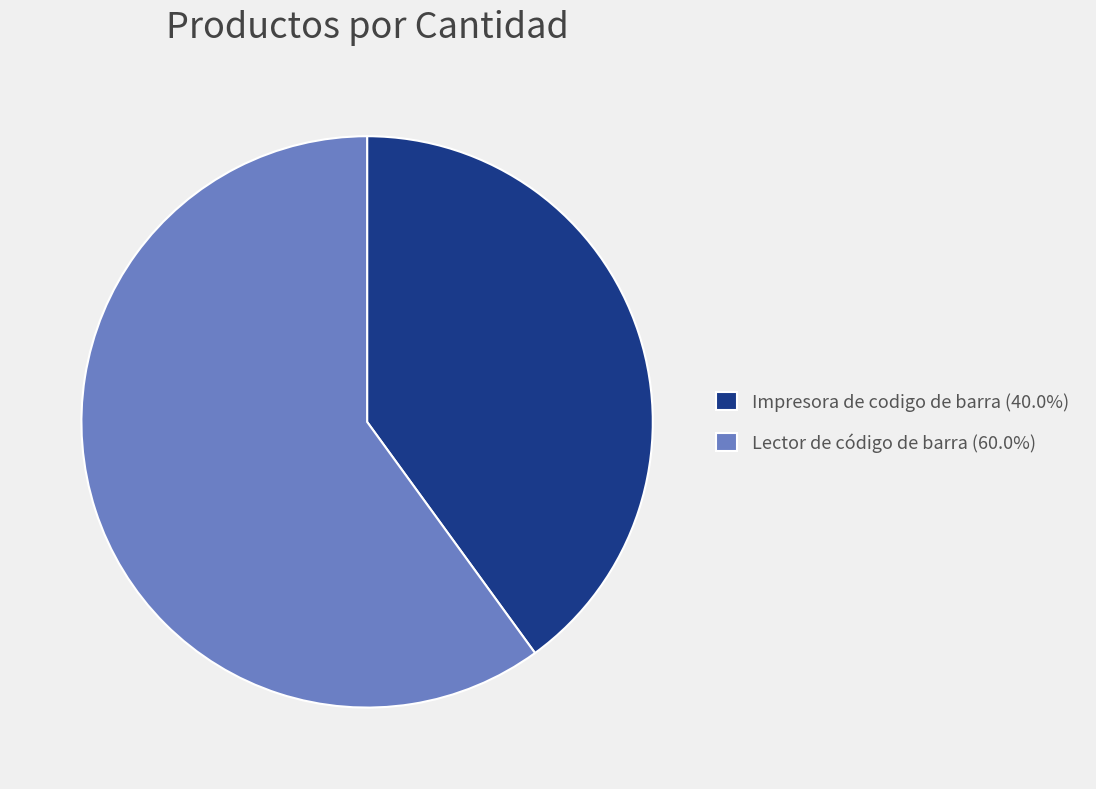

Rank the categories by value from highest to lowest.

Lector de código de barra, Impresora de codigo de barra